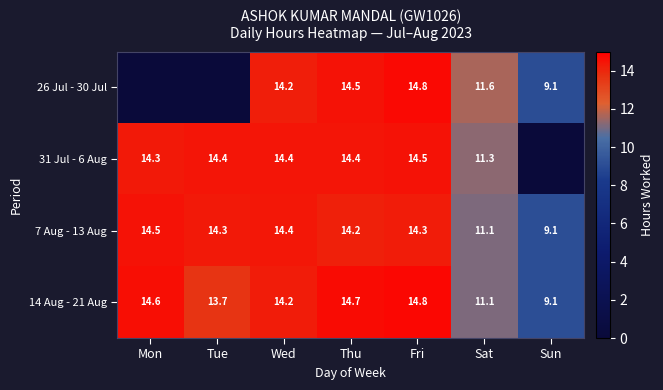

What is the highest value of the 7 Aug - 13 Aug series?

14.5